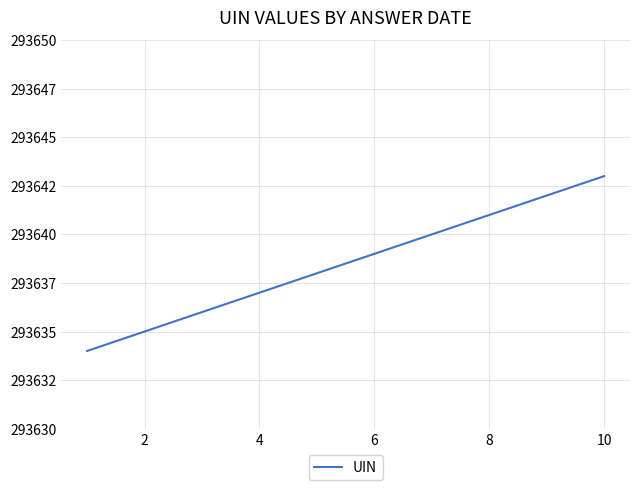

Does the chart display data point markers on the line(s)?

No